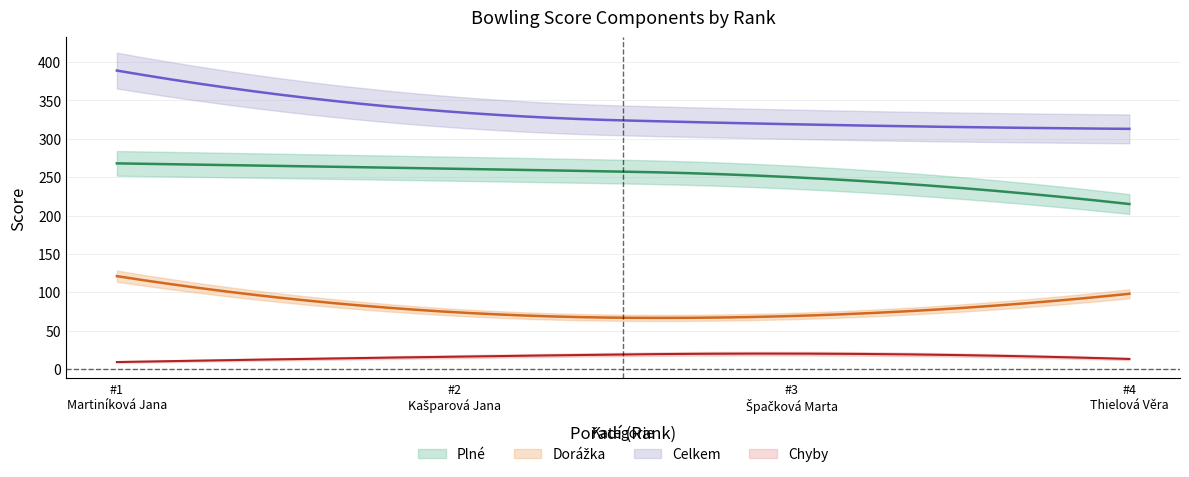

What is the maximum value shown in the chart?

389